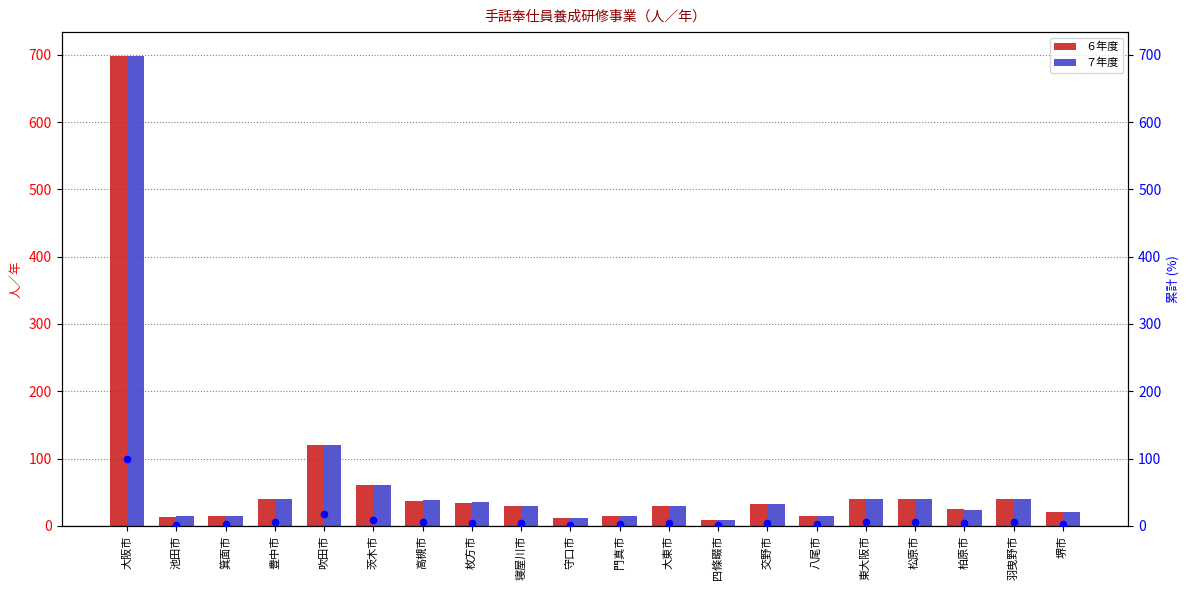

Is the value of ６年度 at 羽曳野市 greater than the value of ６年度 percentile rank at 交野市?

Yes